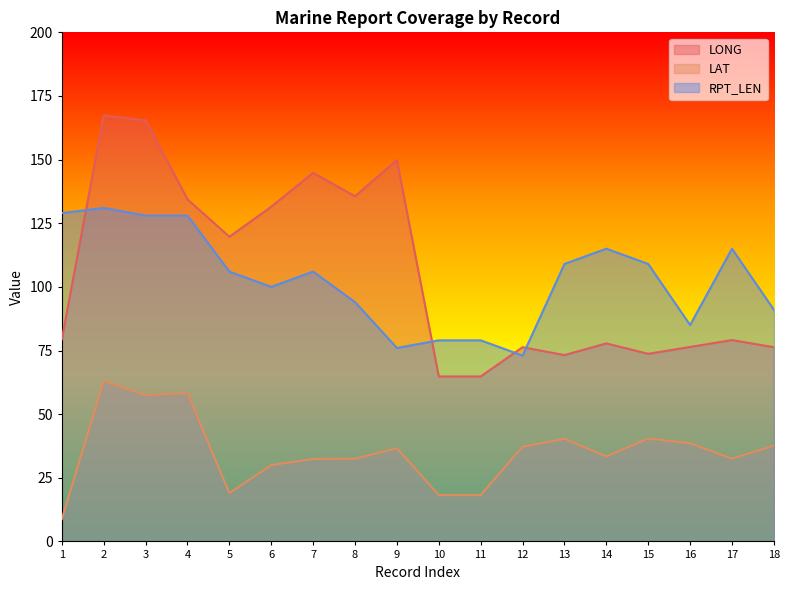

Between 3 and 18, which series saw the biggest shift?

LONG